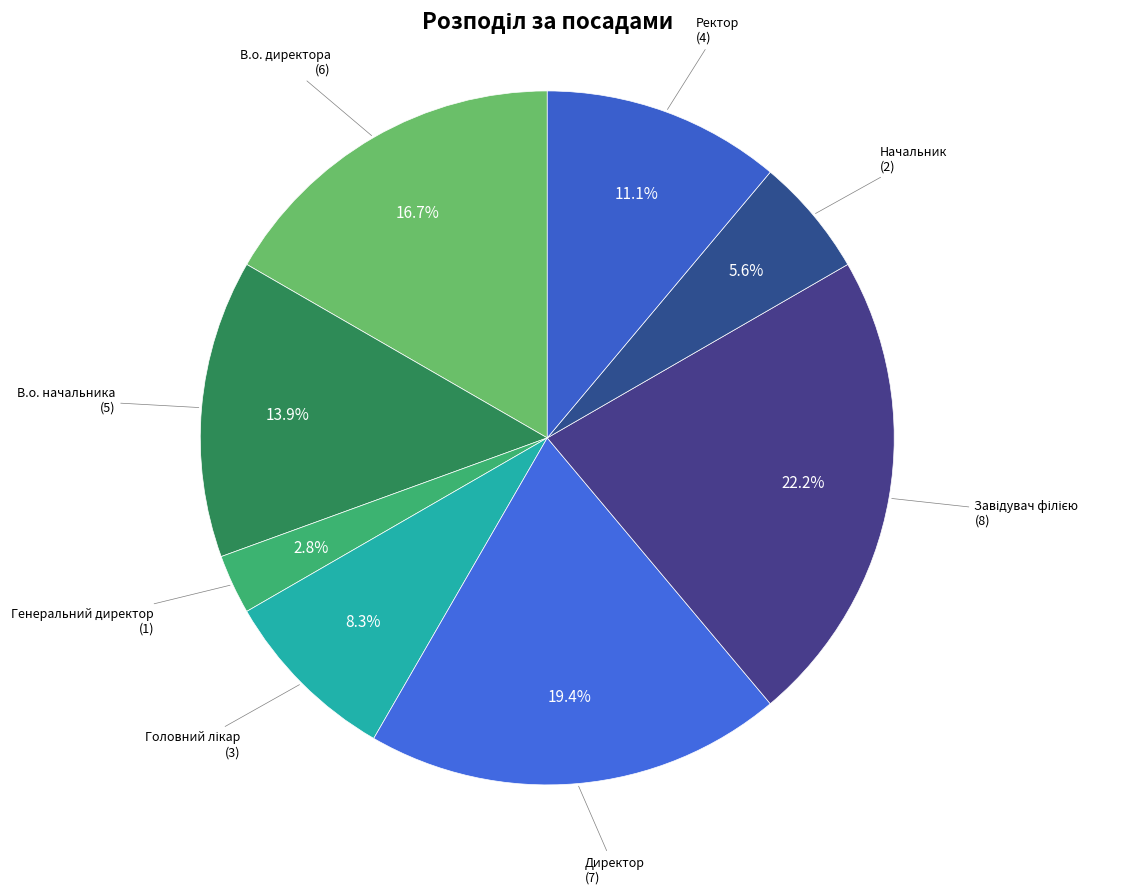

What is the ratio of the value at Ректор to the value at Начальник?

2.0